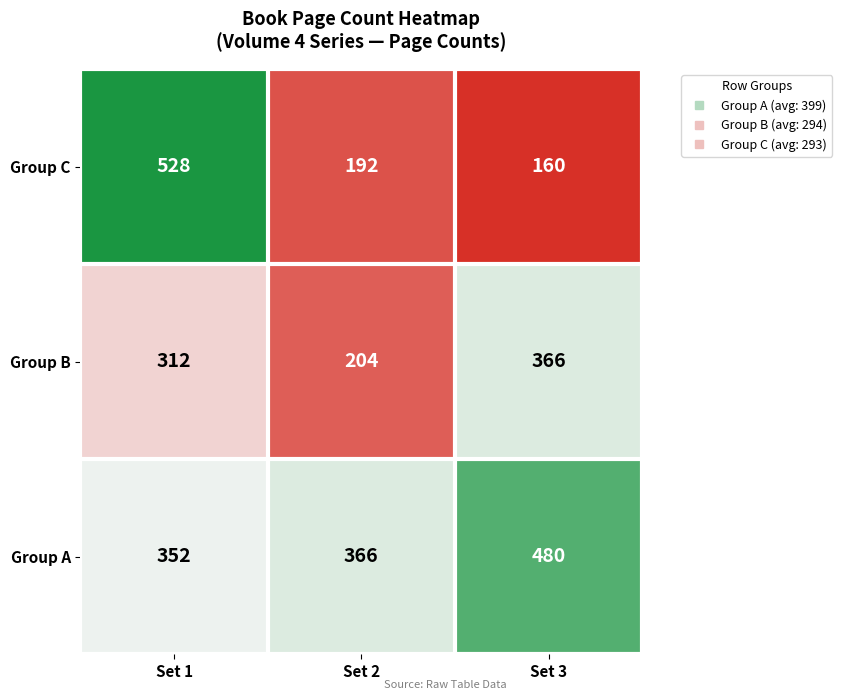

What is the total value across all series at Set 1?

1192